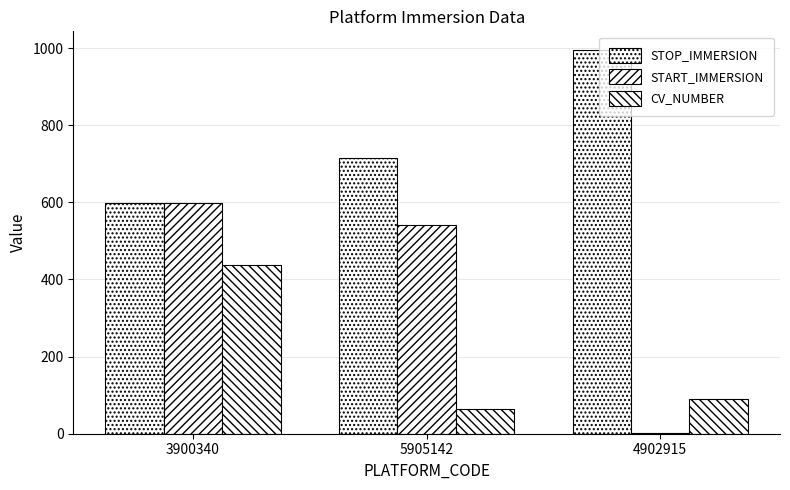

What is the difference between the START_IMMERSION values at 4902915 and 3900340?

597.4